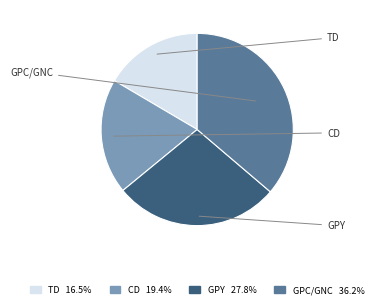

Does TD account for over 50% of the chart?

No